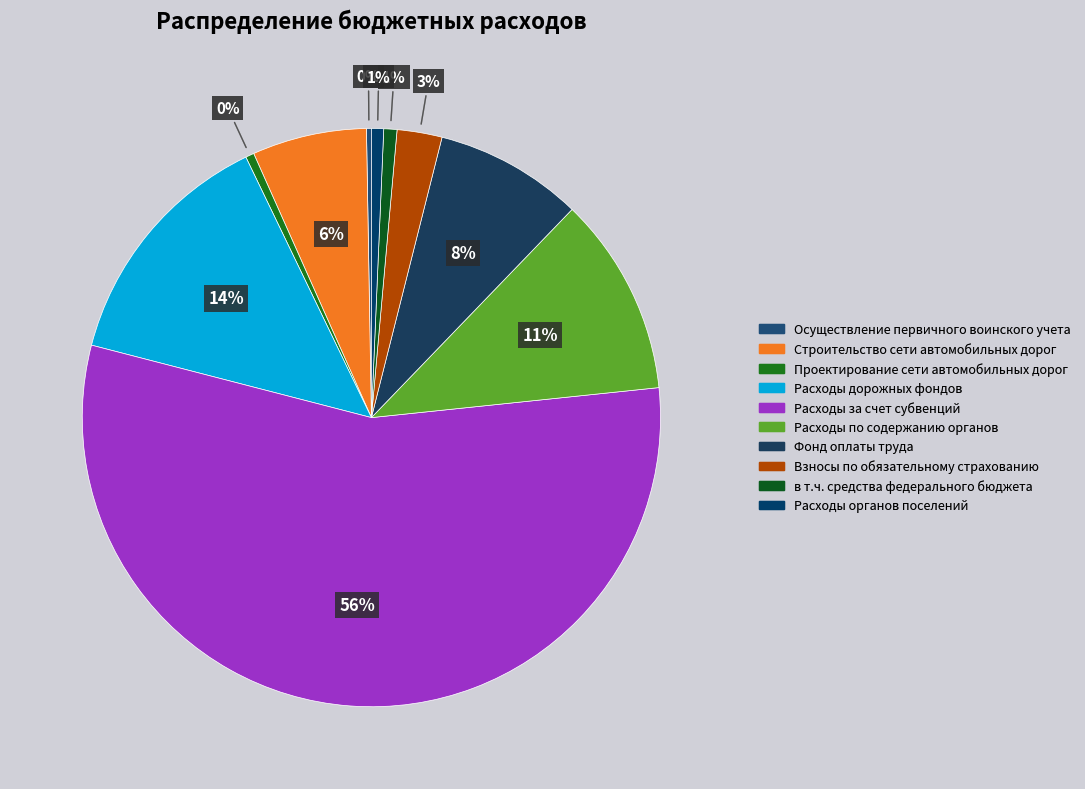

Which has a higher value, Расходы за счет субвенций or Взносы по обязательному страхованию?

Расходы за счет субвенций